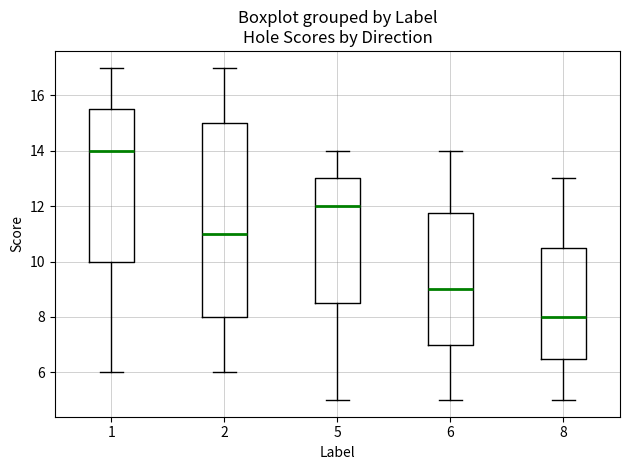

Reading left to right, read every box against the y-axis: the position of its median line, the range the box covers, and the ends of its whiskers. The values are not printed on the chart, so give them approximately, as read against the axis.

1: median 14.0, box 10.0 to 15.6, whiskers 6.0 to 17.0
2: median 11.0, box 8.0 to 15.0, whiskers 6.0 to 17.0
5: median 12.0, box 8.6 to 13.0, whiskers 5.0 to 14.0
6: median 9.0, box 7.0 to 11.8, whiskers 5.0 to 14.0
8: median 8.0, box 6.6 to 10.6, whiskers 5.0 to 13.0